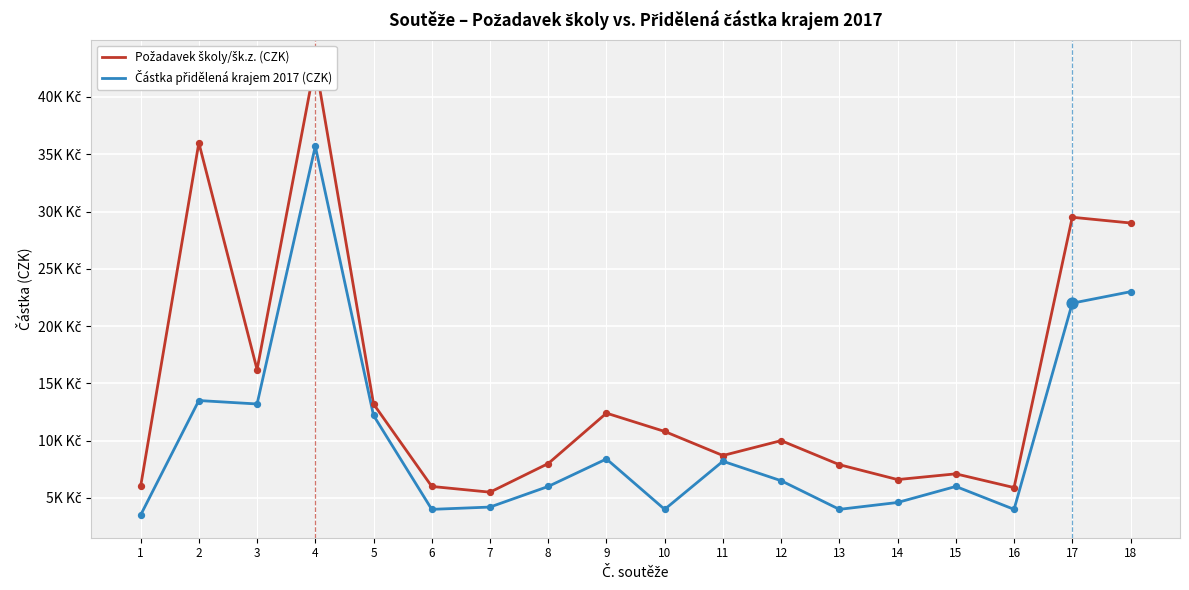

What are all the series names shown in the legend?

Požadavek školy/šk.z. (CZK), Částka přidělená krajem 2017 (CZK)